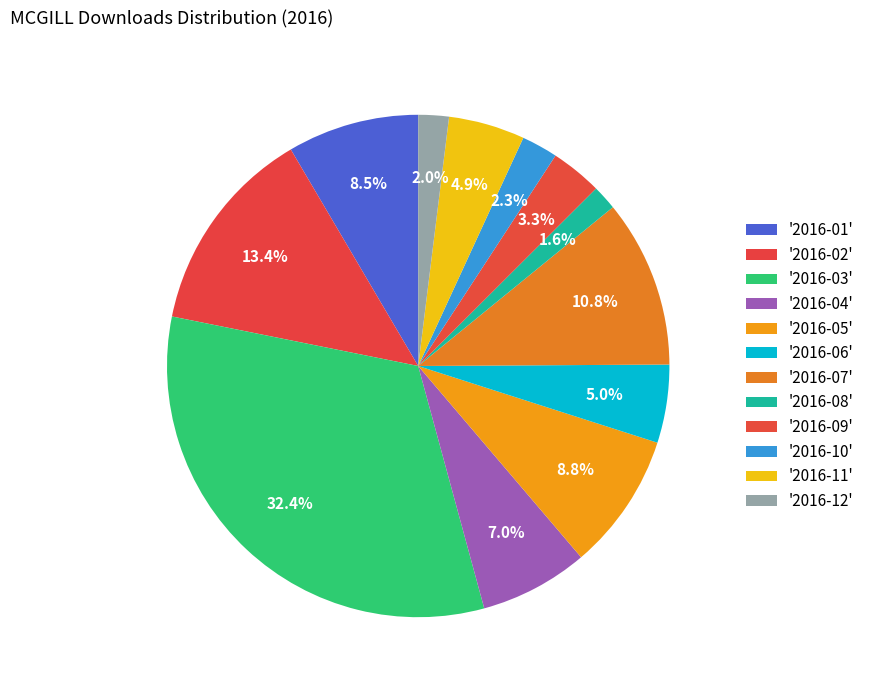

To the nearest percent, what is the average slice percentage?

8%